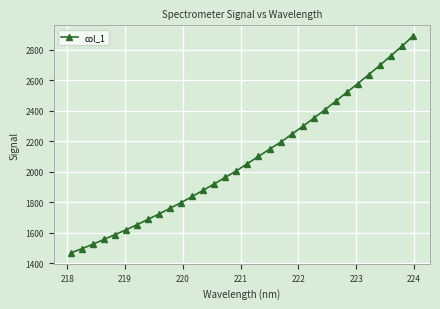

What is the greatest value displayed?

2889.2